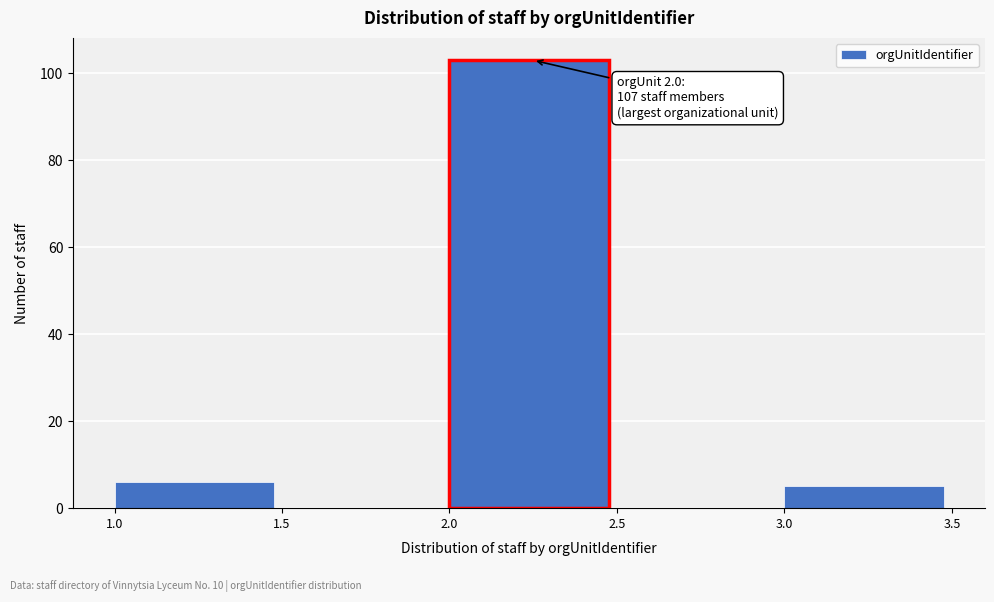

Which range on the x-axis has the tallest bar?

2.0 to 2.5